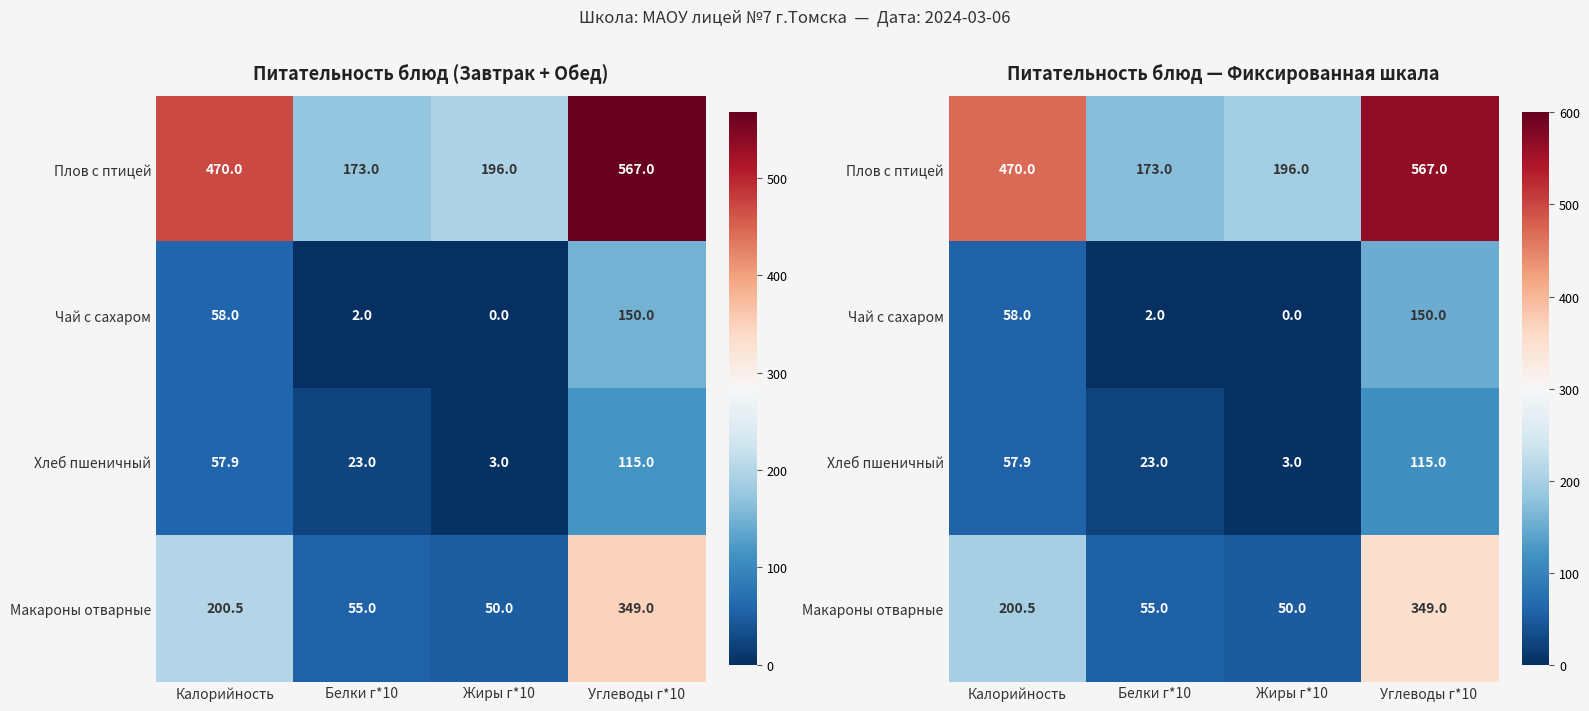

What is the difference between the maximum and second lowest values in the Чай с сахаром series?

148.0